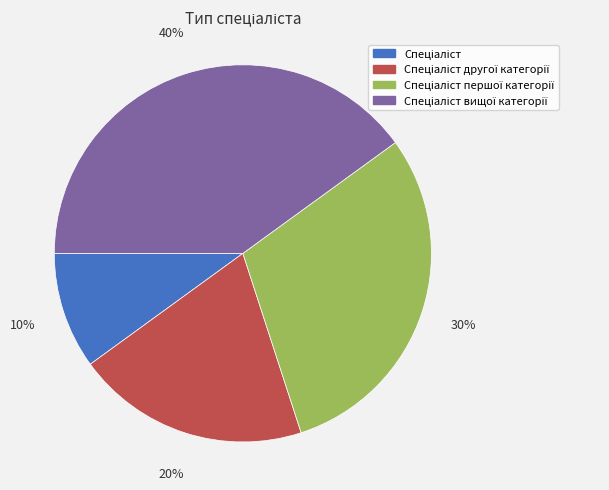

How many segments does this pie chart have?

4